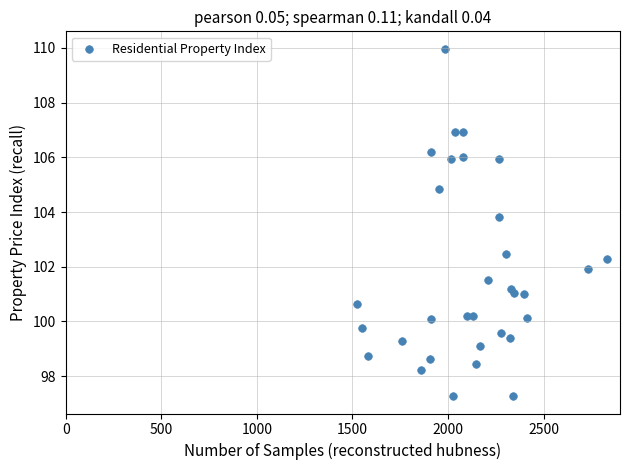

What Y value in the scatter plot is closest to 103?

102.5